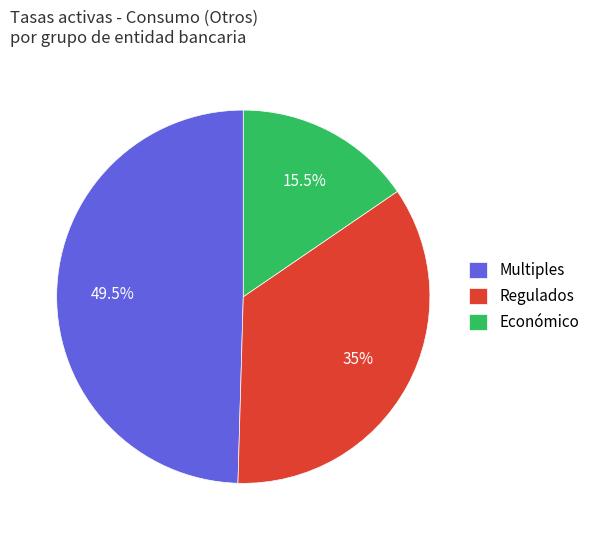

Do Económico and Multiples together represent more than half of the pie?

Yes